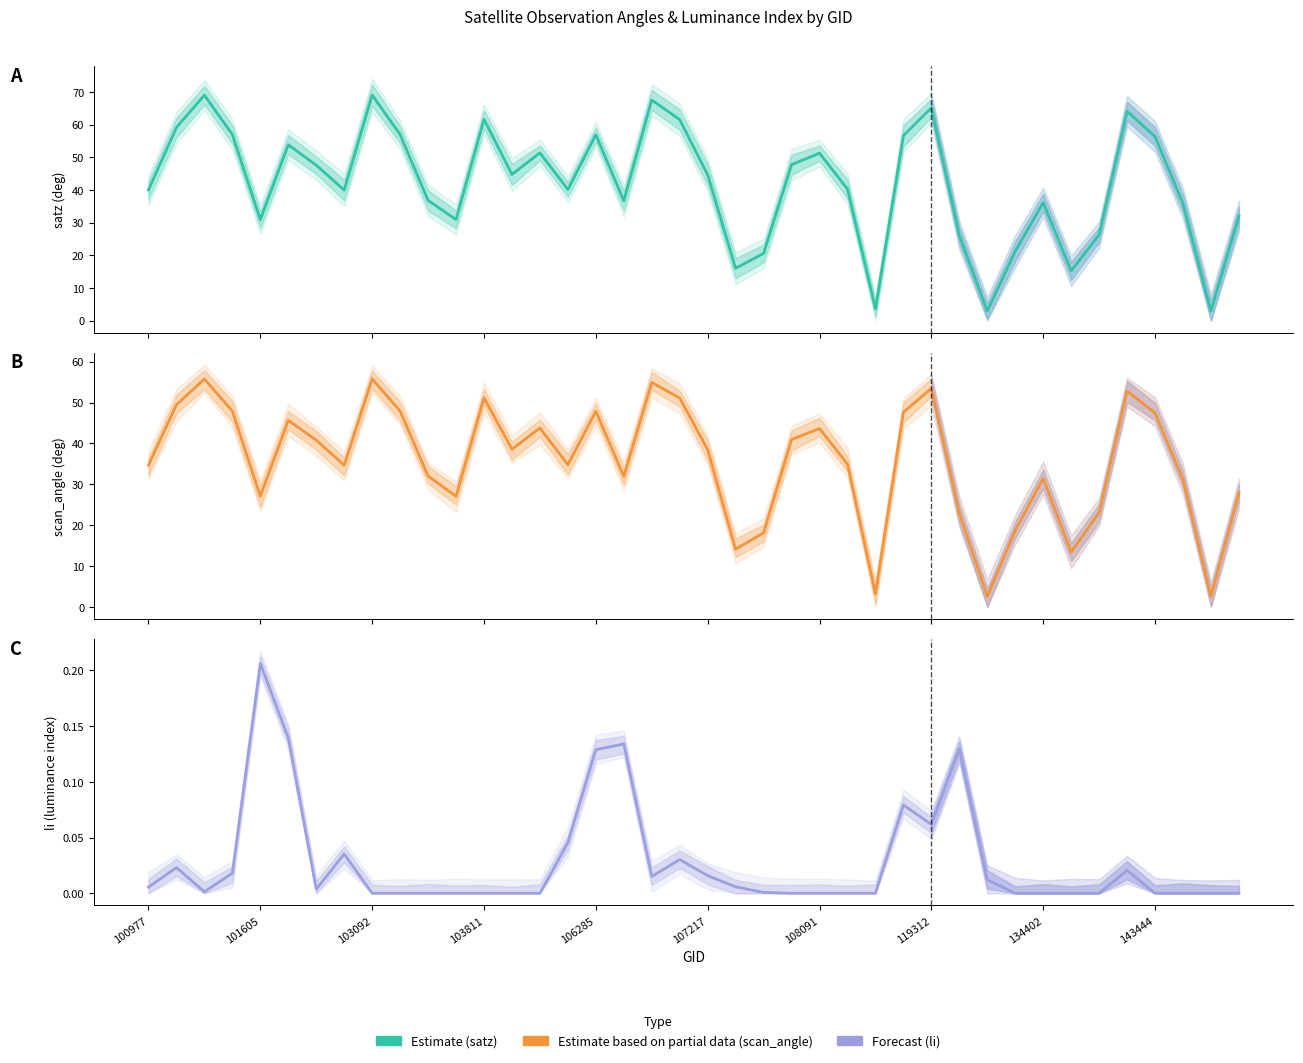

What is the total value across all series at 12?

112.8